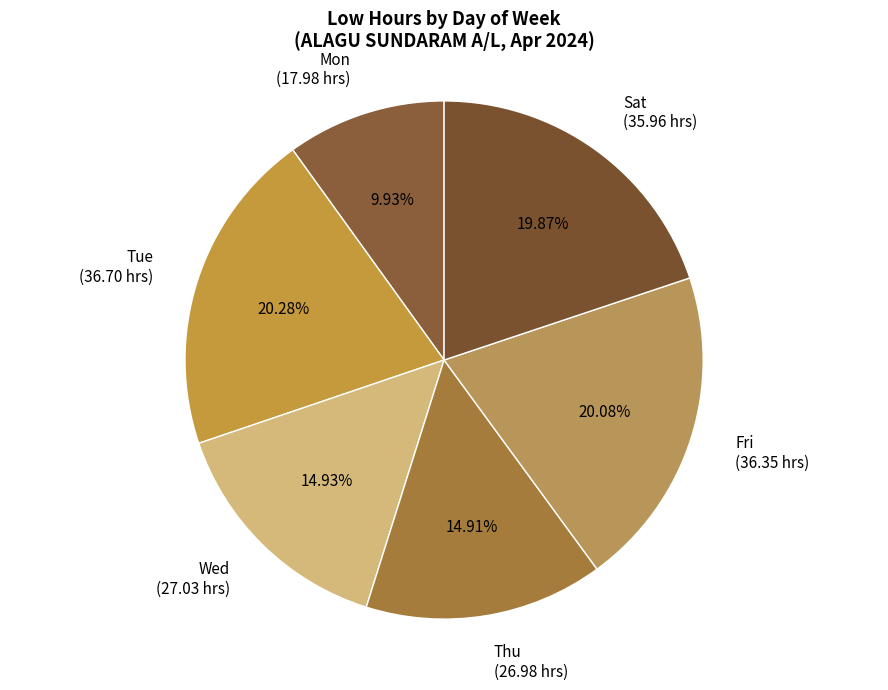

Between Fri (36.35 hrs) and Wed (27.03 hrs), which is larger?

Fri (36.35 hrs)